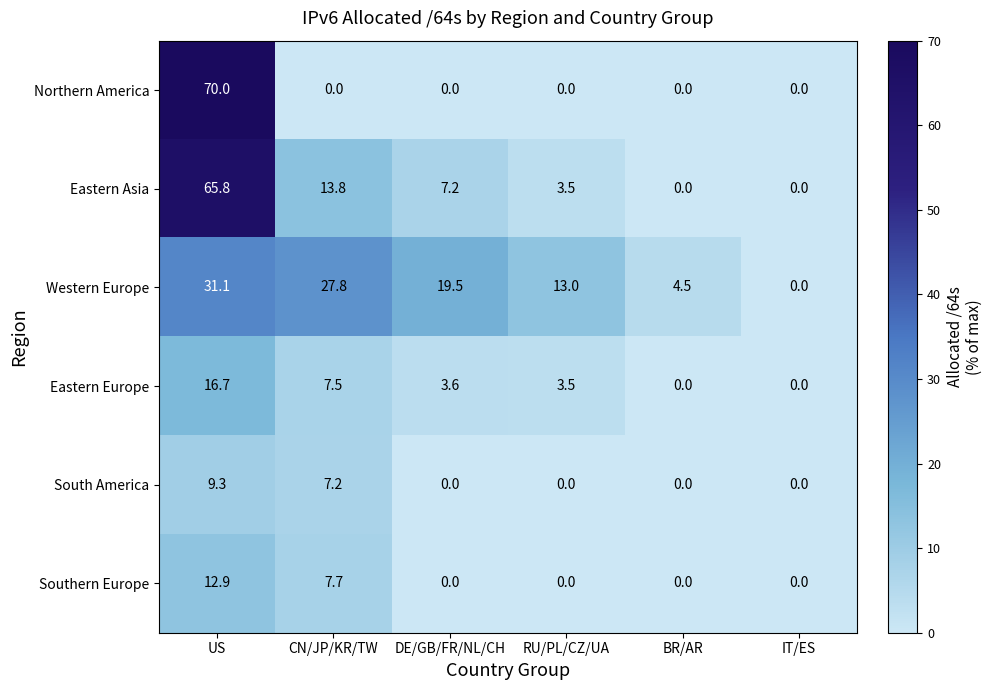

Between CN/JP/KR/TW and BR/AR, which series saw the biggest shift?

Western Europe